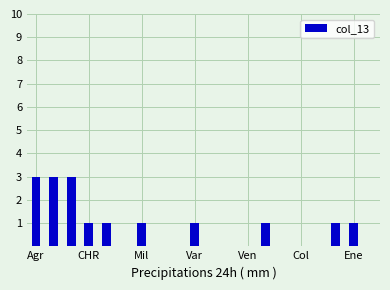

What is the greatest value displayed?

3